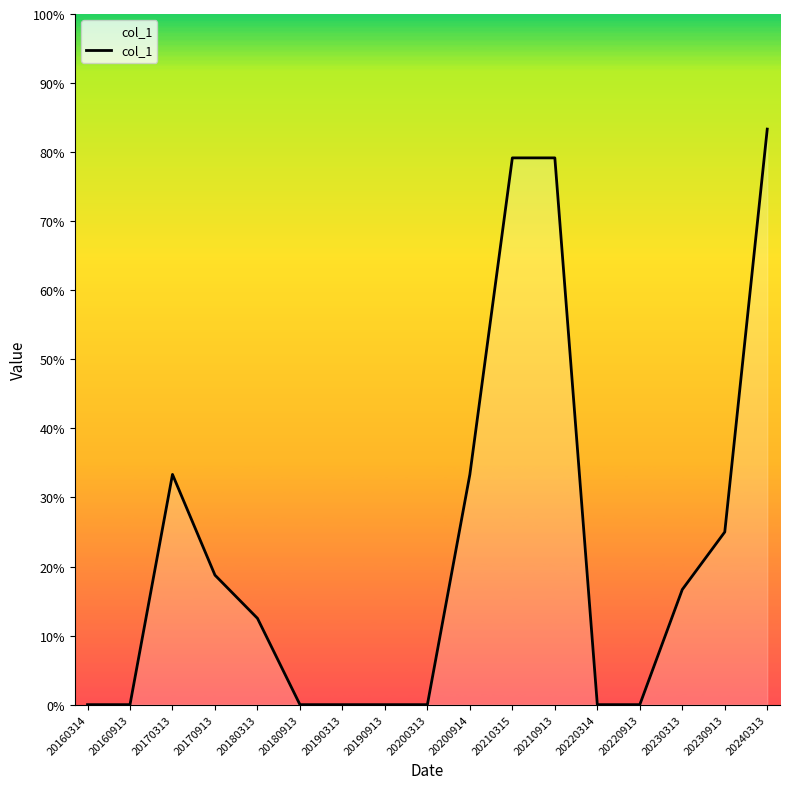

Does the chart display data point markers on the line(s)?

No